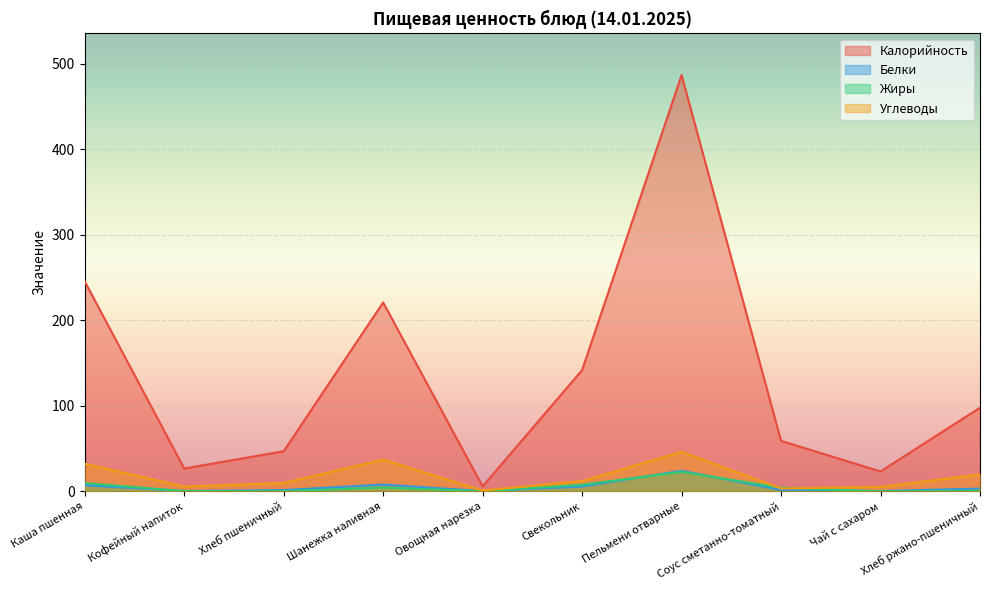

At which category is the sum across all series the highest?

Пельмени отварные